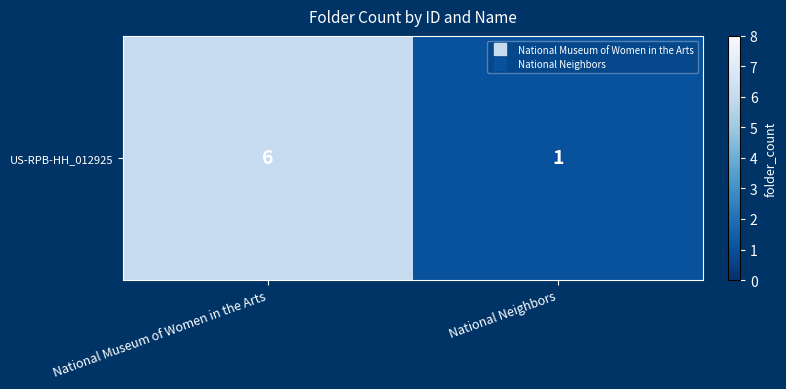

Reading right to left, transcribe all the data shown in this chart.

1	6